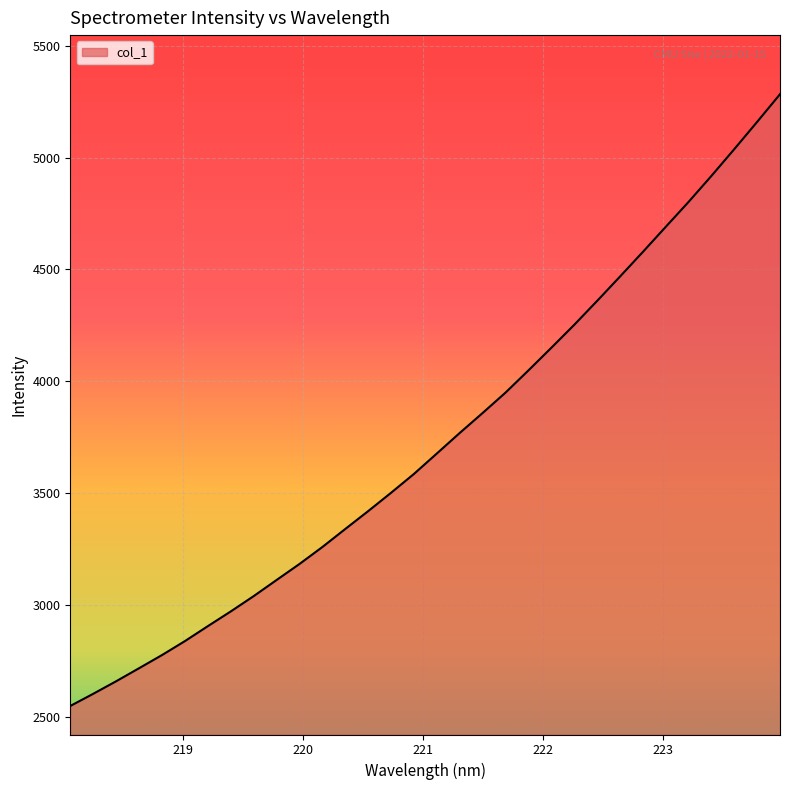

What is the difference between the second highest and minimum values?

2610.2